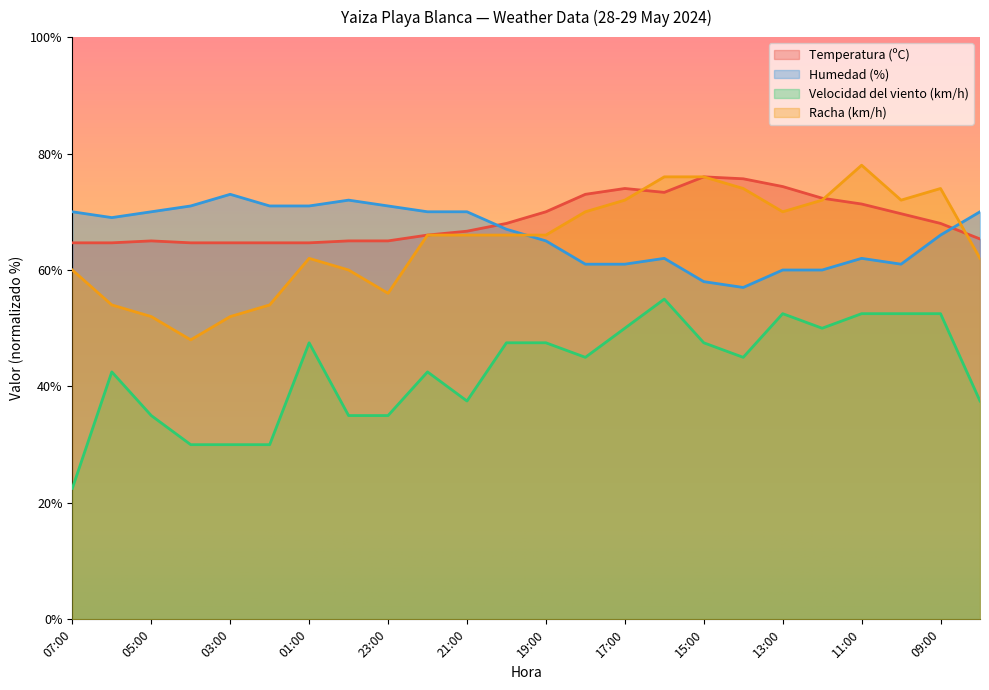

Which series changed the most between 19:00 and 15:00?

Racha (km/h)